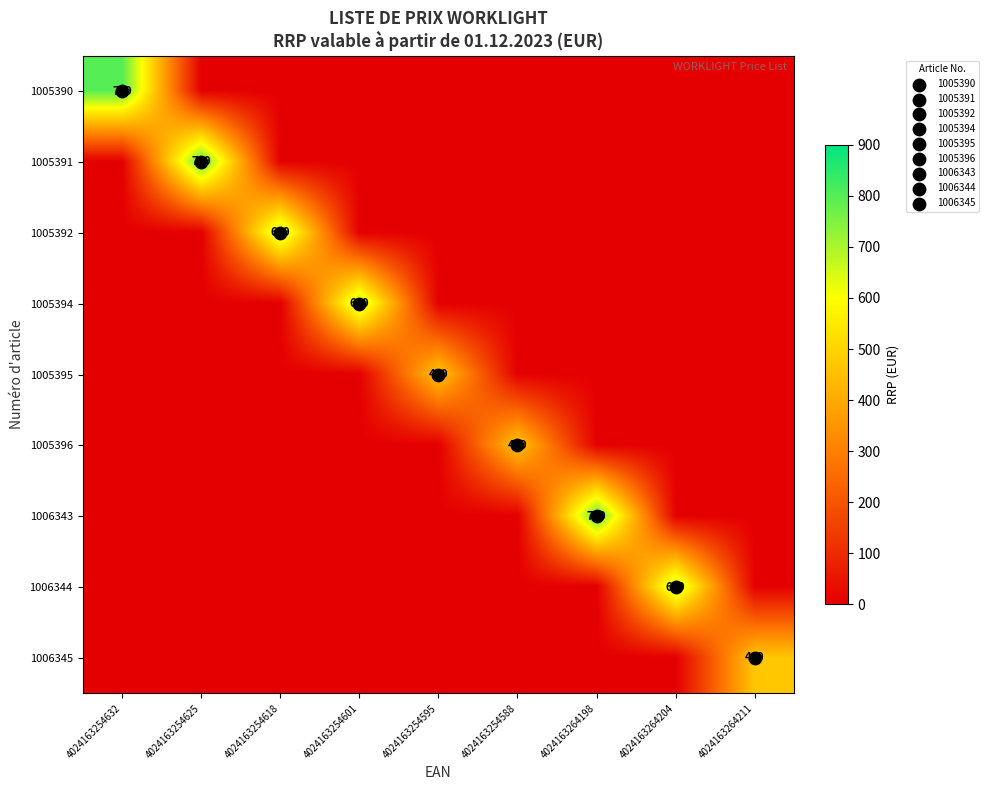

At how many categories does at least one series exceed 415?

9